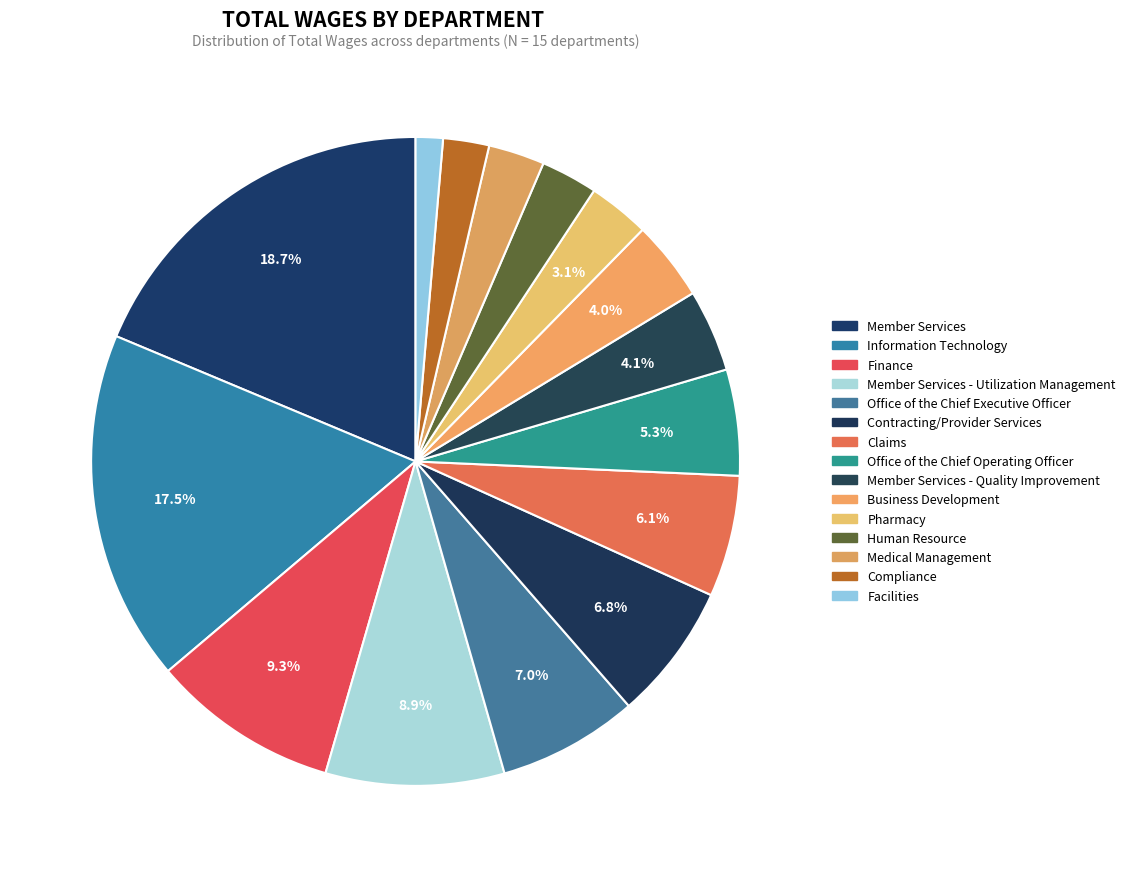

To the nearest percent, what is the difference between the Claims and Compliance slice percentages?

4%